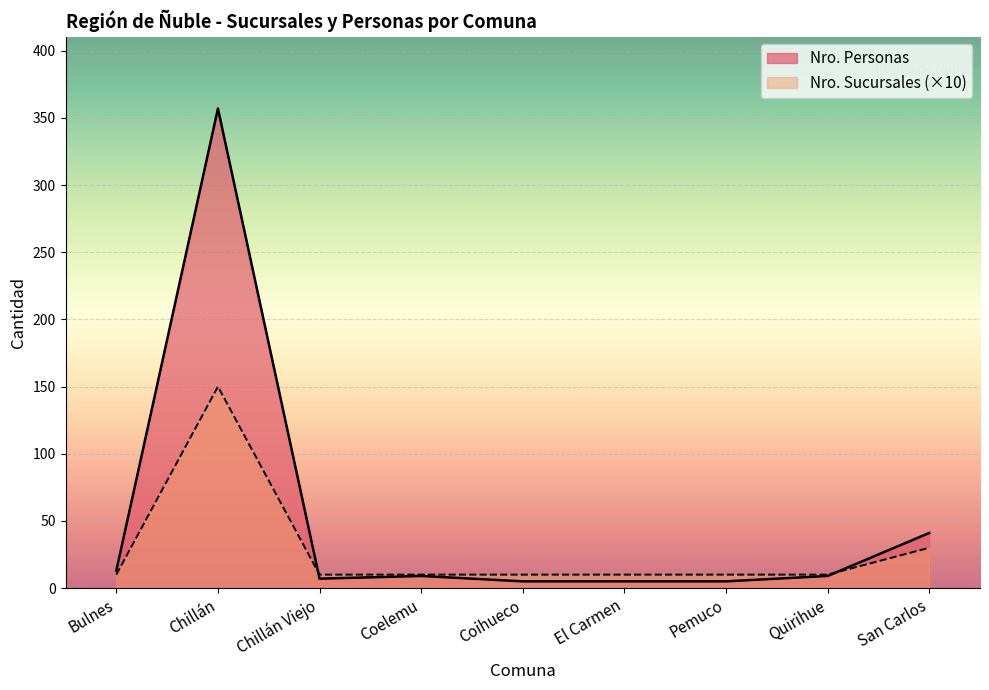

Between Chillán and San Carlos, which series saw the biggest shift?

Nro. Personas